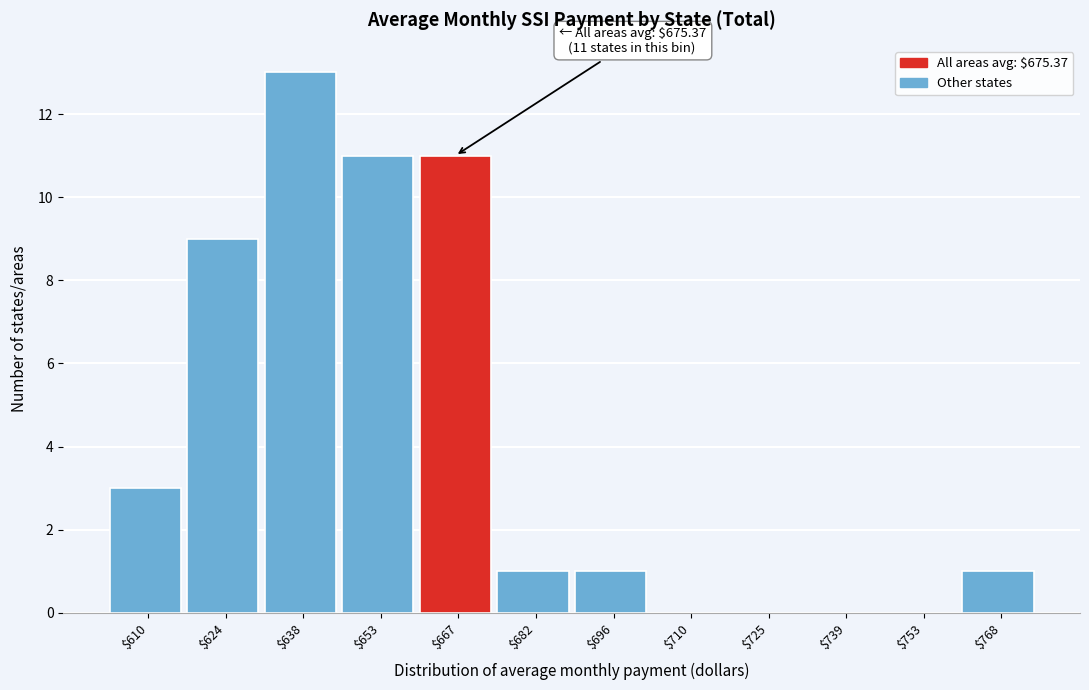

Which category has the highest value across all series?

$638